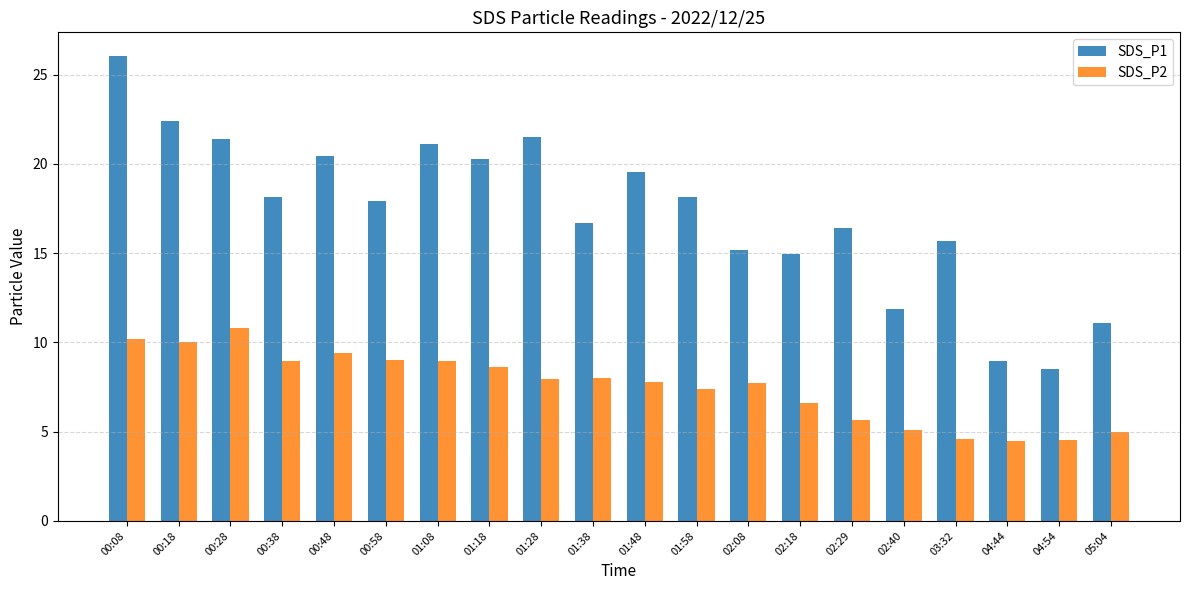

What are all the series names shown in the legend?

SDS_P1, SDS_P2